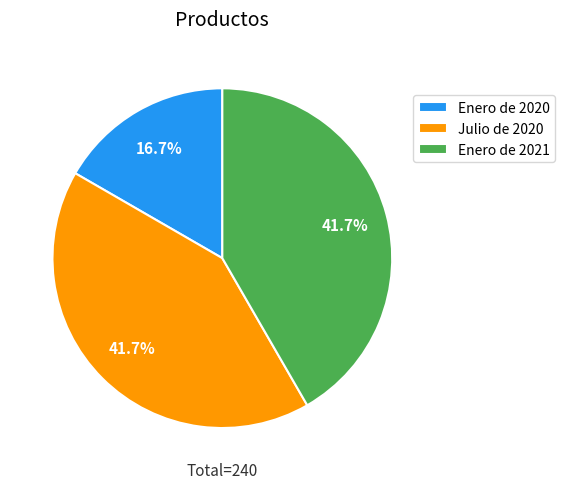

What is the total percentage of Enero de 2021 and Enero de 2020?

58.3%